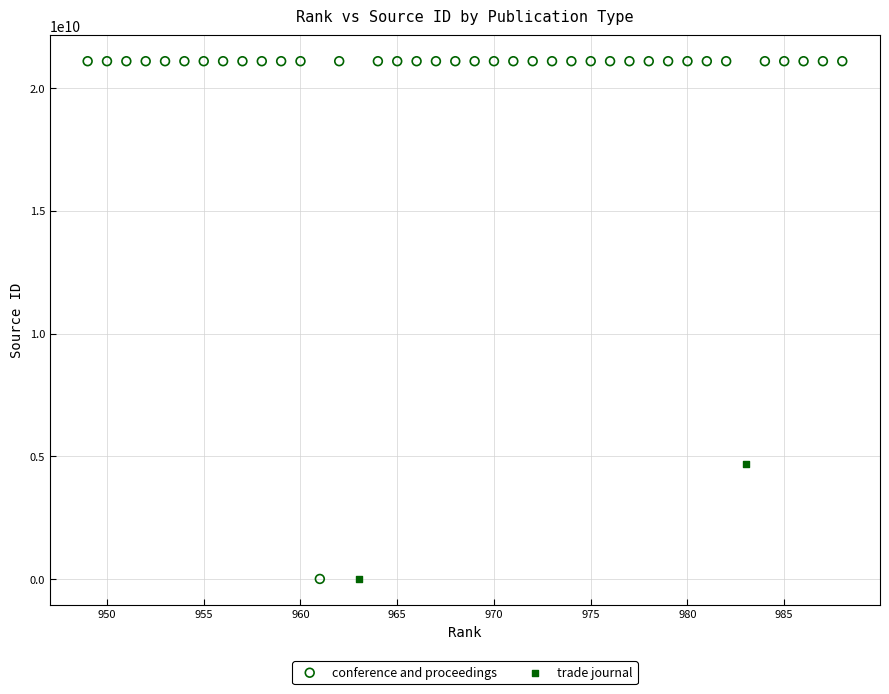

What are all the series names shown in the legend?

conference and proceedings, trade journal